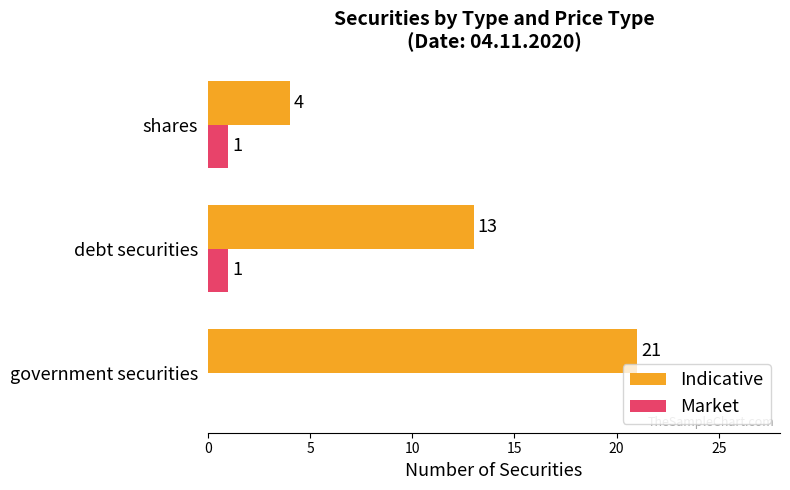

Between government securities and debt securities, which series saw the biggest shift?

Indicative